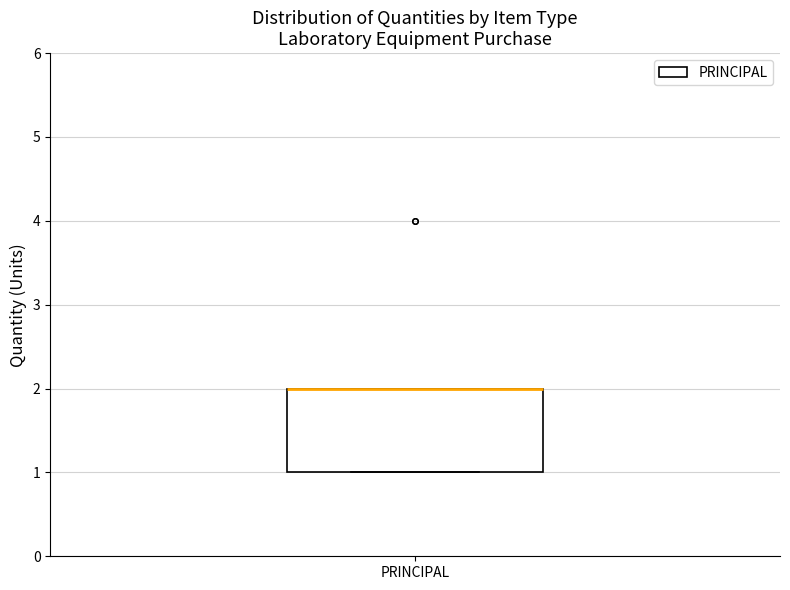

Transcribe this box plot: give where the median line is, the range the box spans, and where the two whiskers end, as read against the y-axis. The values are not printed on the chart, so give them approximately, as read against the axis.

median 2 (drawn on the box's upper edge), box 1 to 2, whiskers 1 to 2